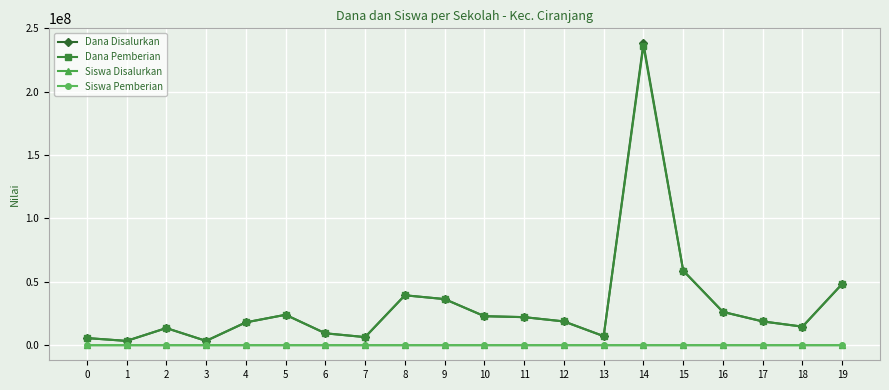

At which category is the sum across all series the highest?

14